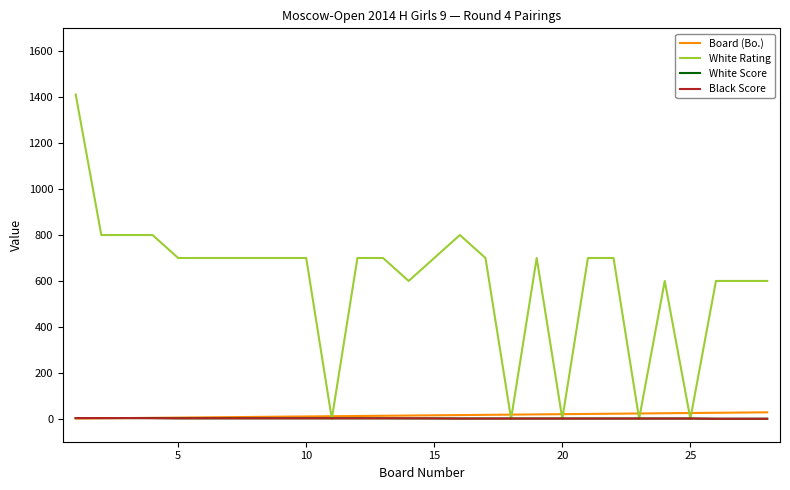

How many values in the White Score series are below 1?

3